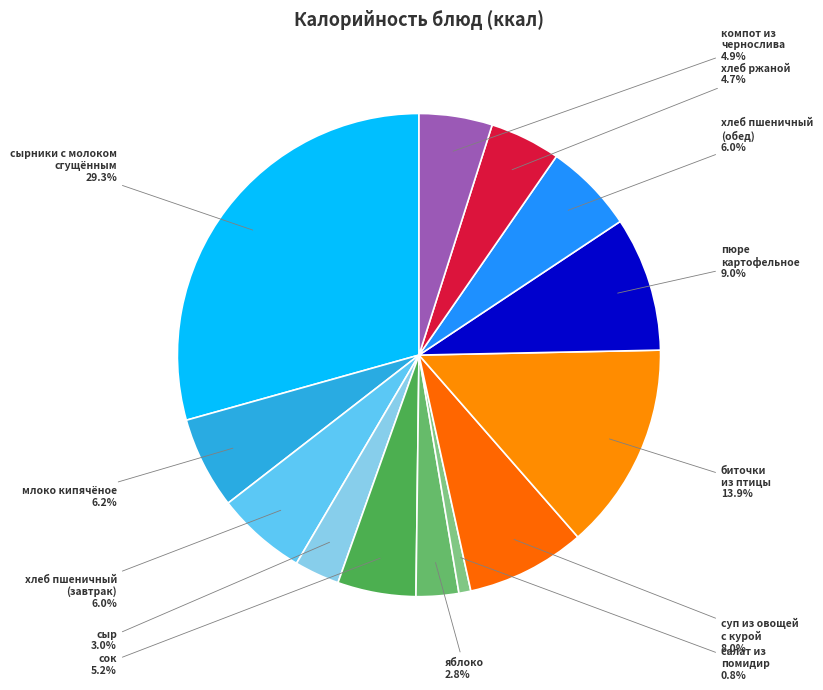

Do пюре картофельное and сыр together represent more than half of the pie?

No